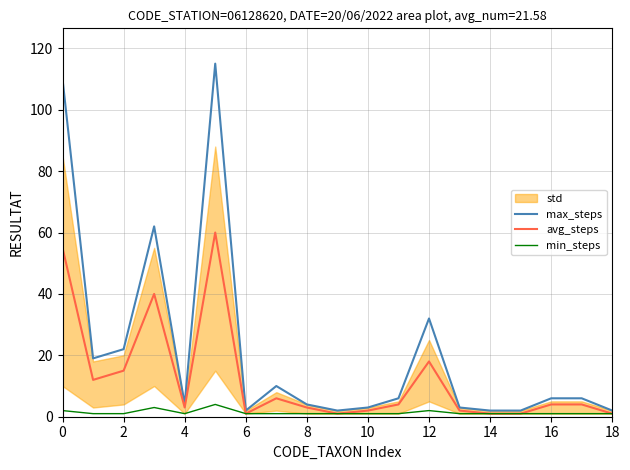

Reading left to right, what are all the values shown in this chart?

max_steps: 110	19	22	62	4	115	2	10	4	2	3	6	32	3	2	2	6	6	2
avg_steps: 55	12	15	40	3	60	1	6	3	1	2	4	18	2	1	1	4	4	1
min_steps: 2	1	1	3	1	4	1	1	1	1	1	1	2	1	1	1	1	1	1